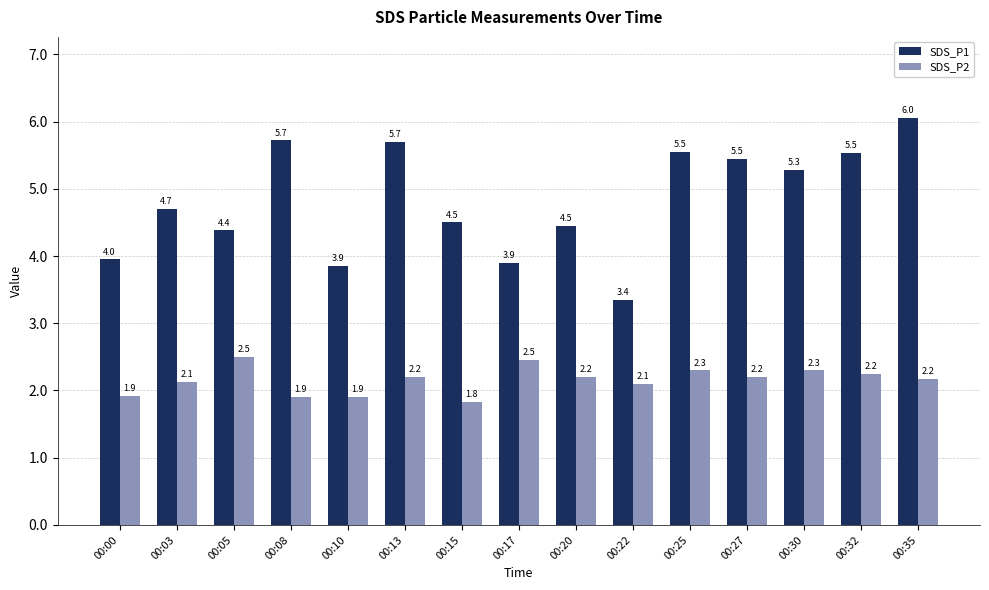

At 00:10, list the series in order from smallest to largest.

SDS_P2, SDS_P1